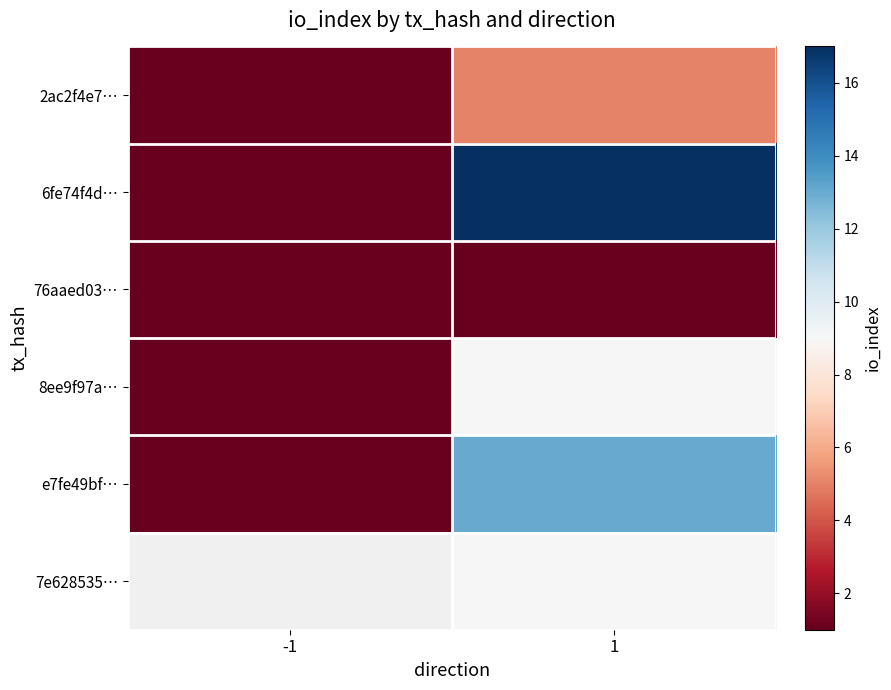

Which series has the widest spread of values?

6fe74f4d…